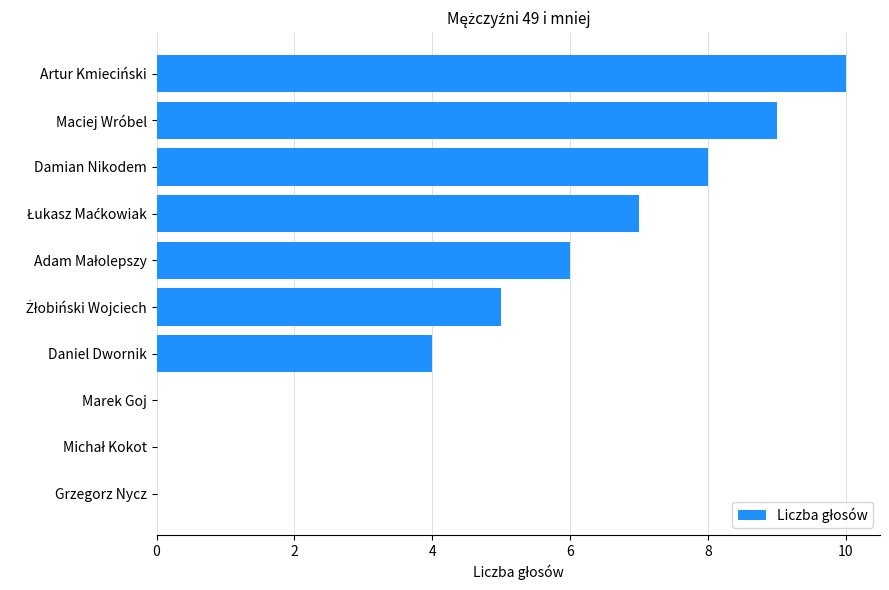

What is the greatest value displayed?

10